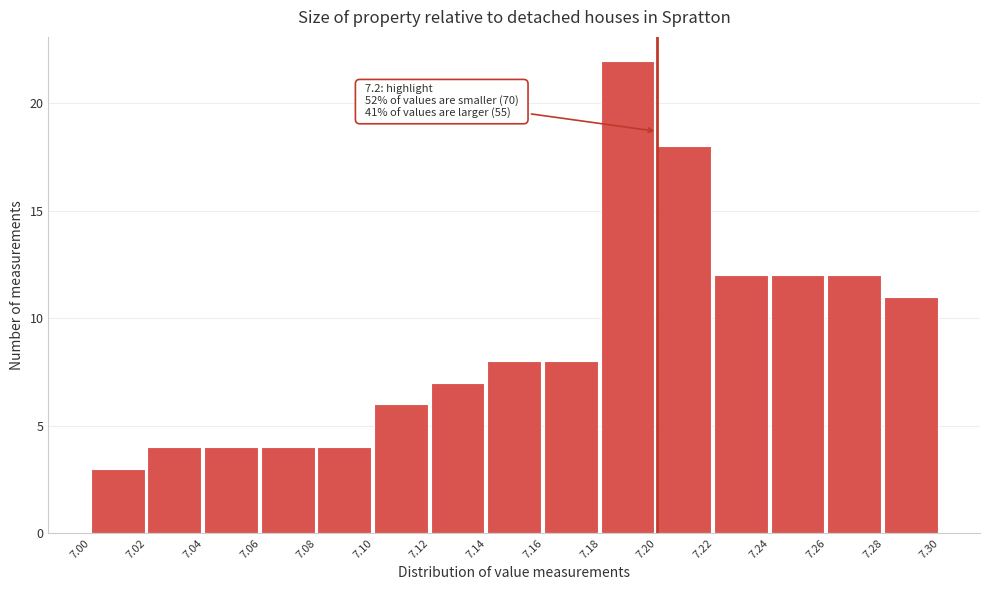

Which range on the x-axis has the tallest bar?

7.18 to 7.20